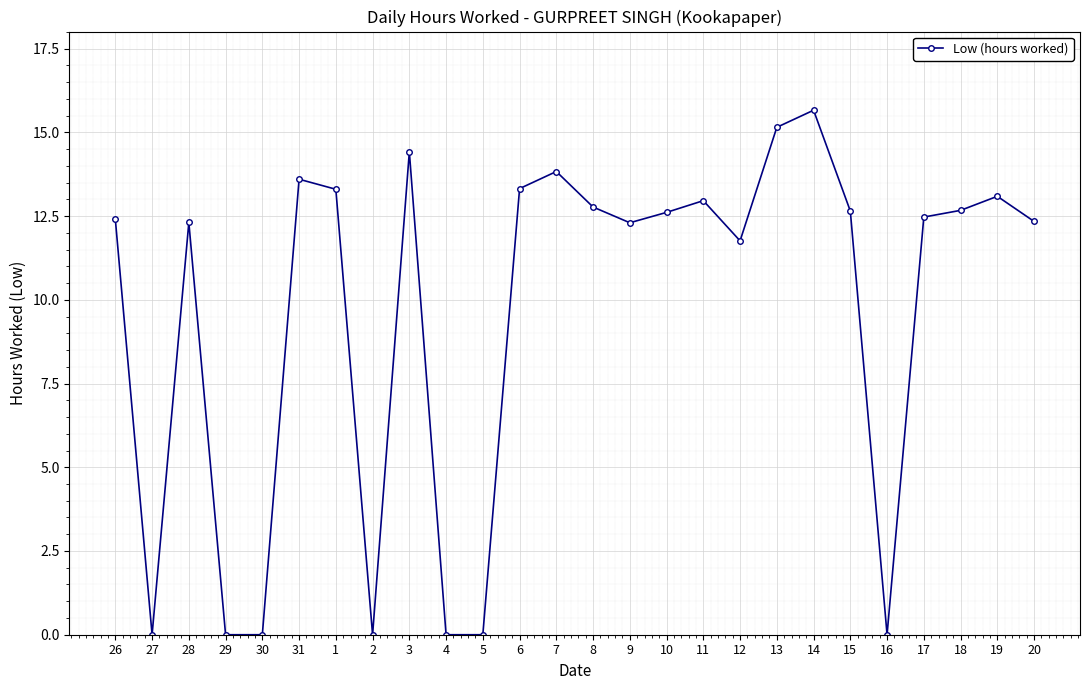

The chart shows a value of 13.3 at 1. True or false?

True